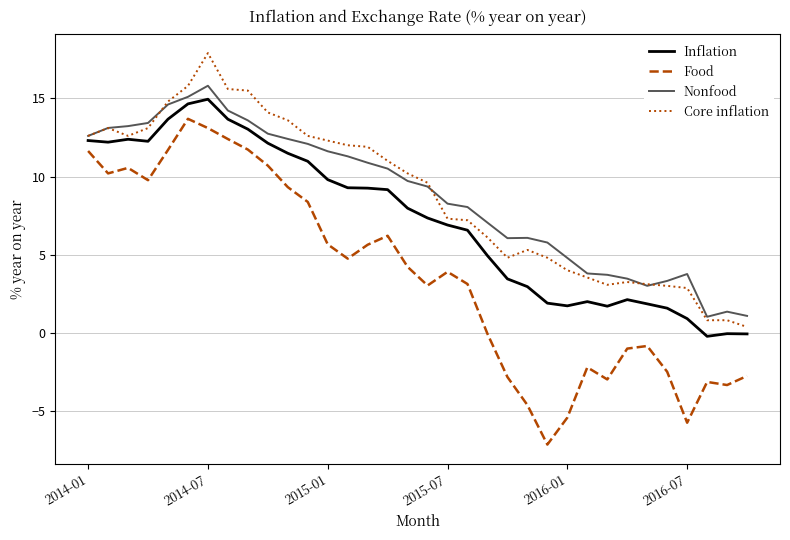

Which series has the largest range (max minus min)?

Food